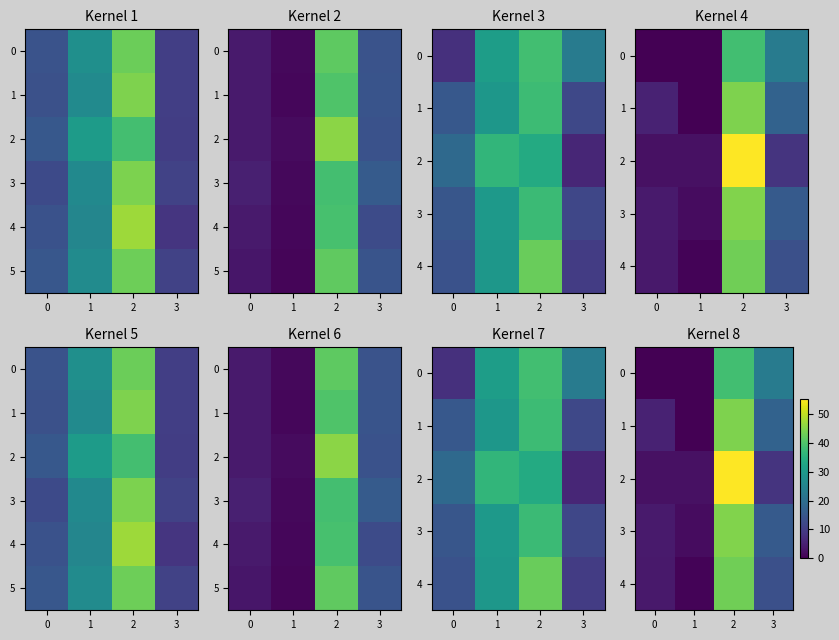

The value of 1 at 1 is 28.0. True or false?

False